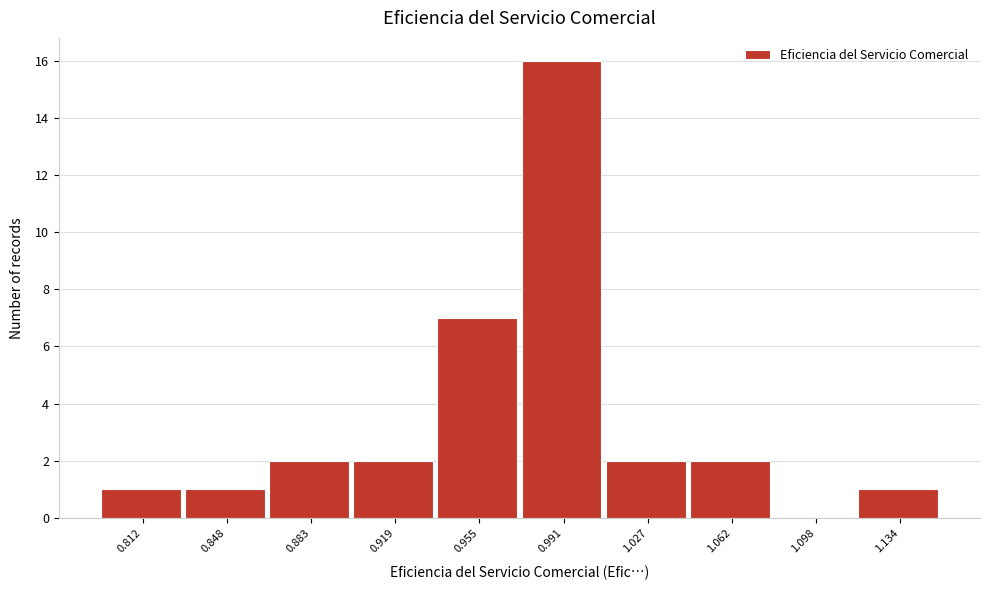

Reading left to right, list all the values displayed in this chart.

0.812=1	0.848=1	0.883=2	0.919=2	0.955=7	0.991=16	1.027=2	1.062=2	1.098=0	1.134=1